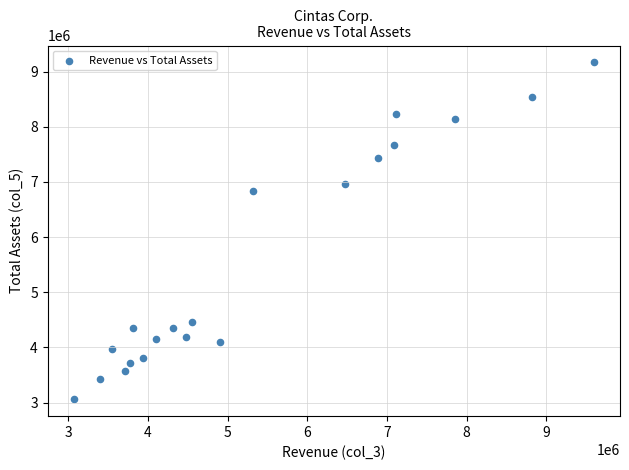

What Y value in the scatter plot is closest to 6114280?

6844057